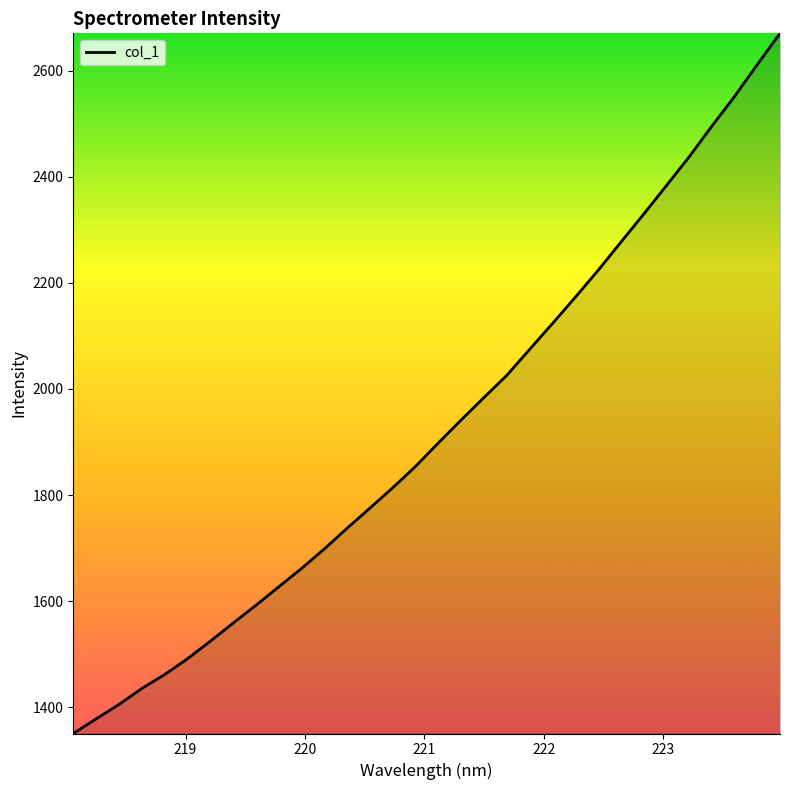

What is the maximum value shown in the chart?

2670.5